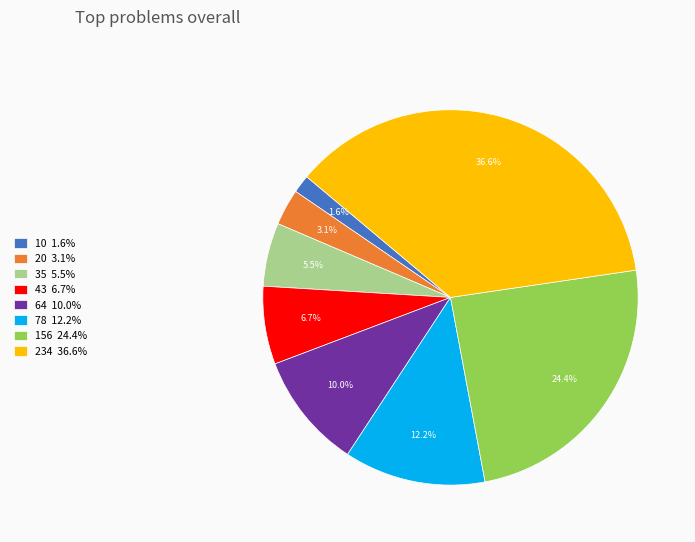

How many segments does this pie chart have?

8